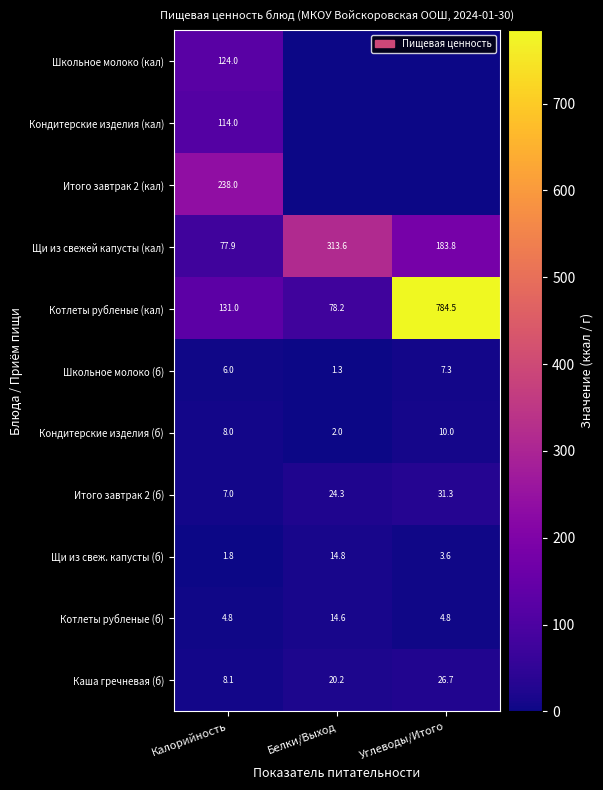

How many Кондитерские изделия (б) values are between 2 and 10?

3